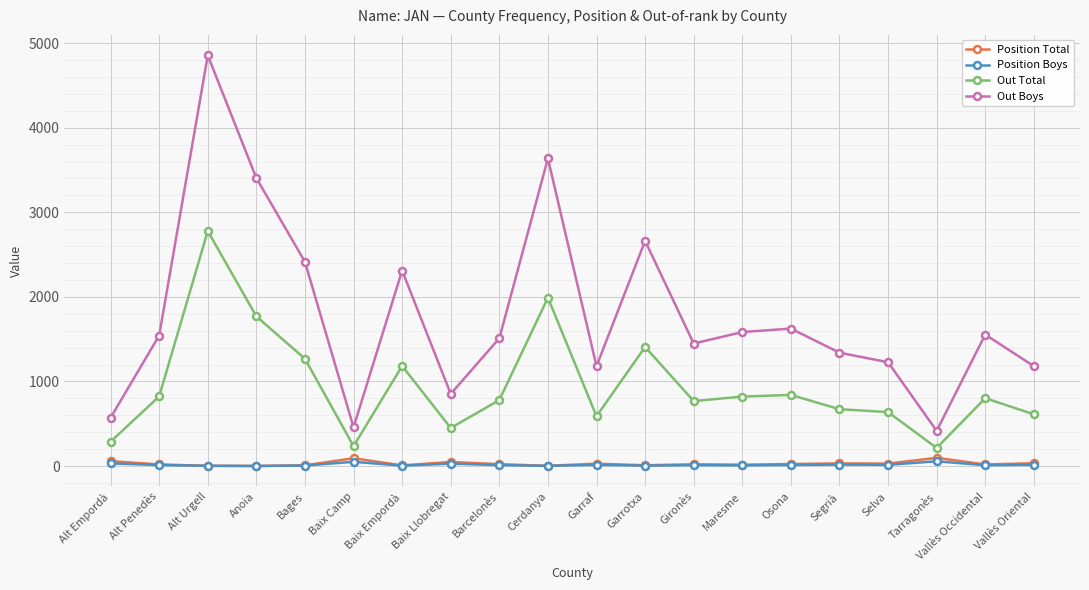

What is the difference between the Out Boys values at Gironès and Vallès Oriental?

267